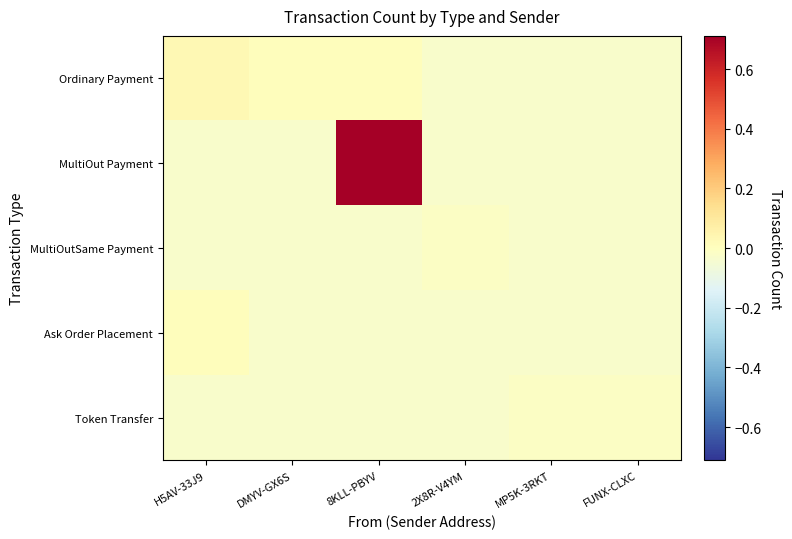

What is the total value across all series at H5AV-33J9?

-0.1